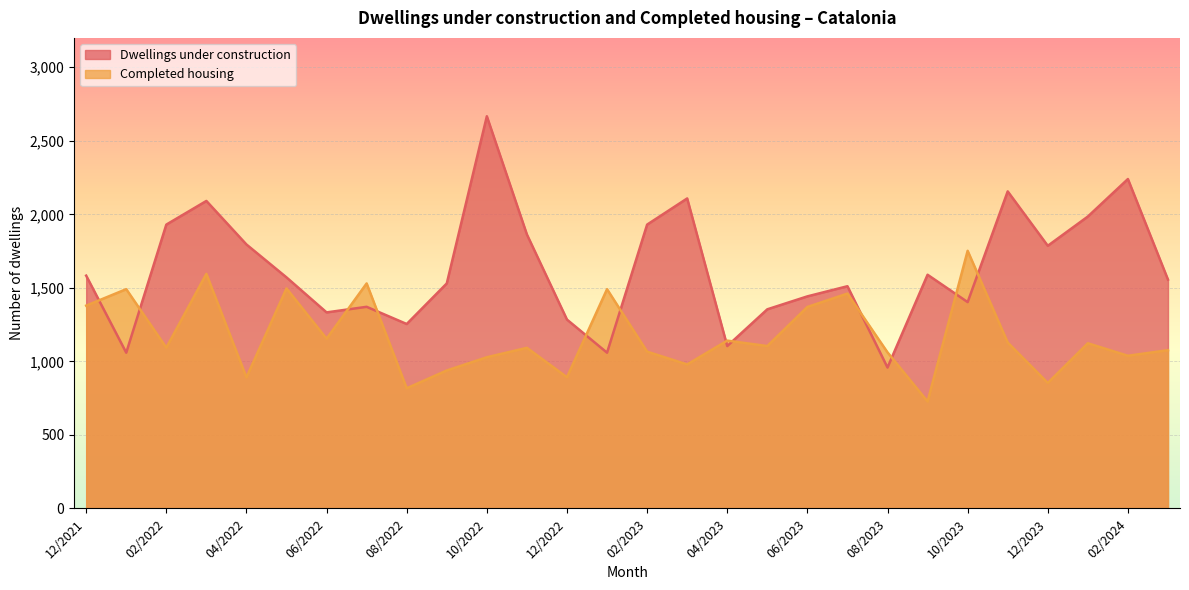

True or false: Completed housing has a value of 643 at 06/2022.

False